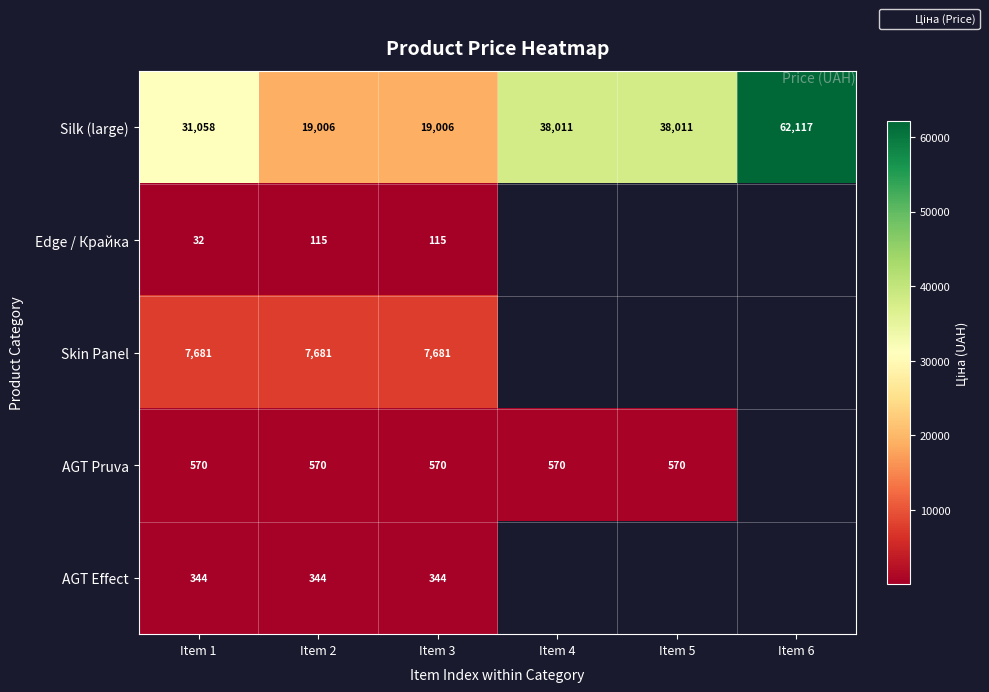

Between Item 1 and Item 3, which series saw the biggest shift?

Silk (large)